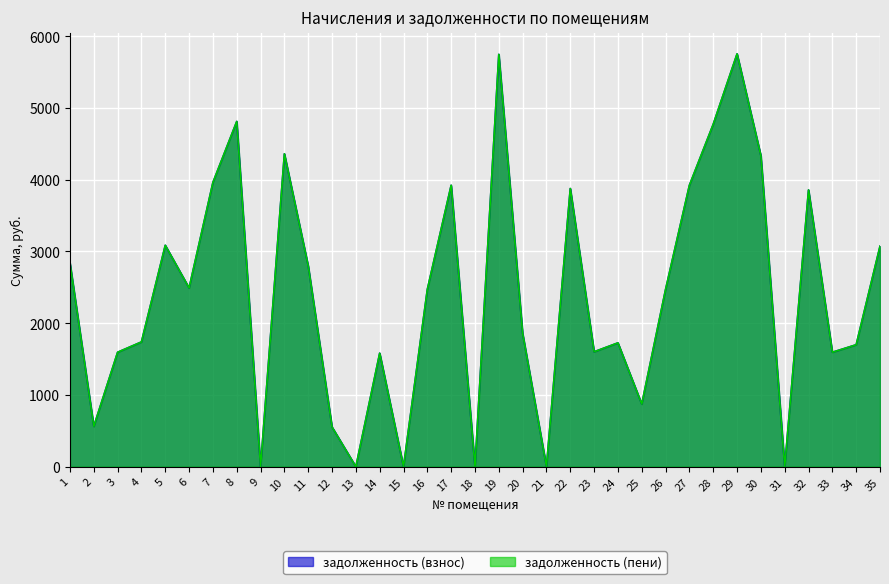

At which label does задолженность (пени) reach its minimum?

9